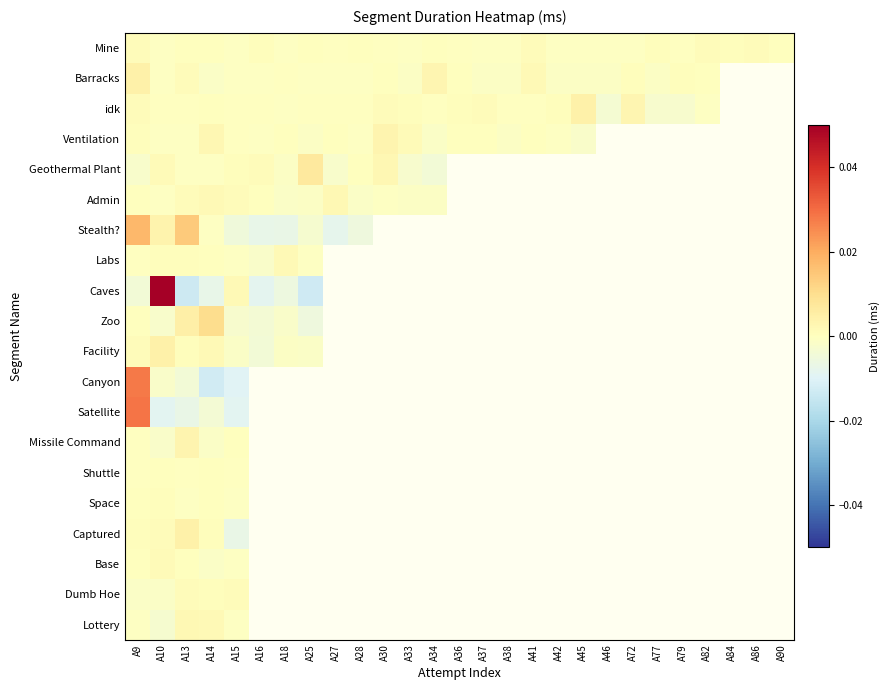

Is it true that Mine equals -0.0 at A46?

False